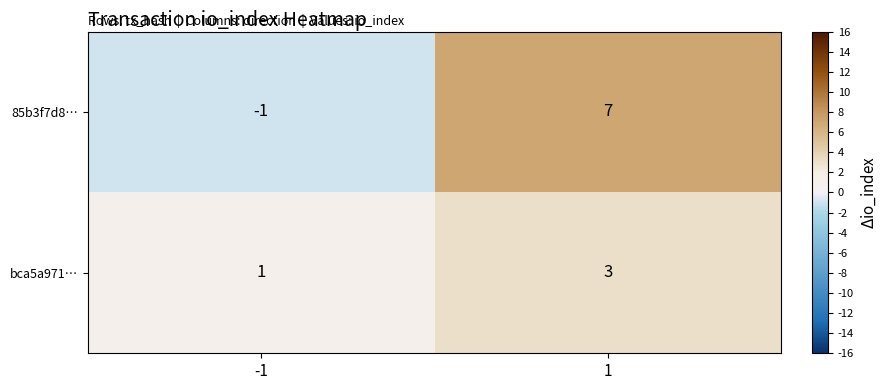

Is it true that 85b3f7d8… equals 9 at 1?

False